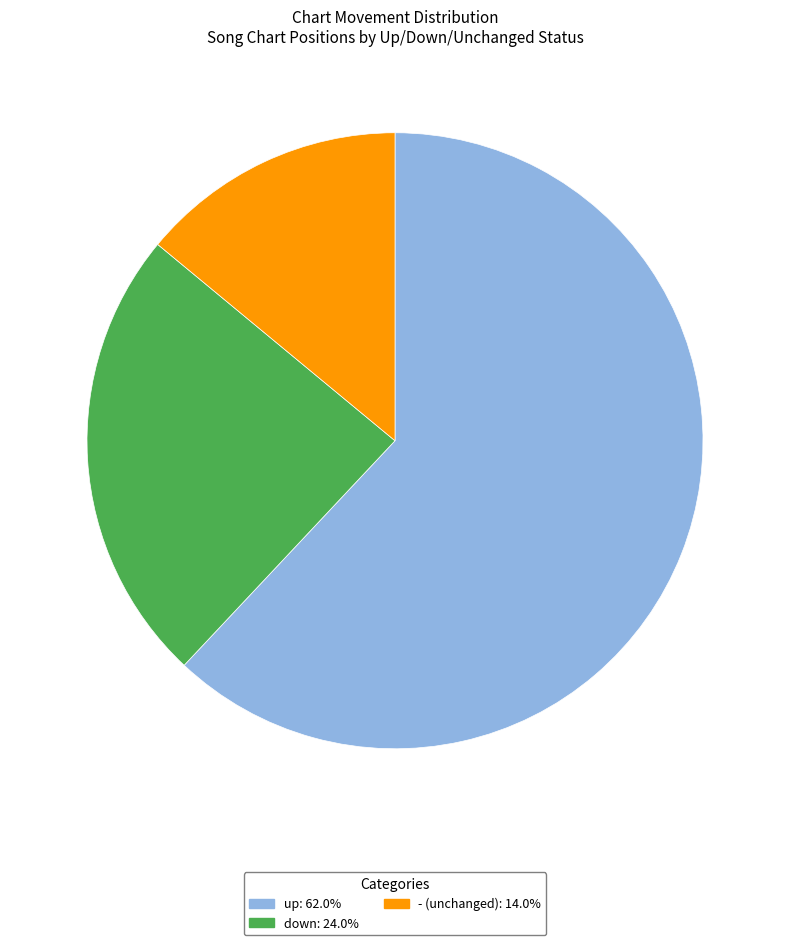

The up slice represents 48% of the pie. True or false?

False